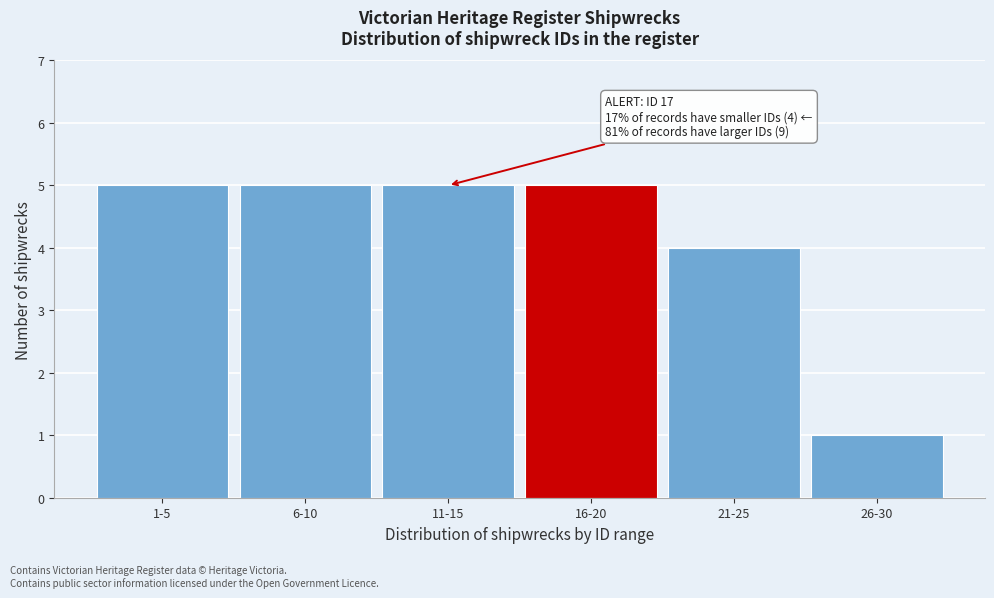

Reading left to right, what are all the values shown in this chart?

1-5=5	6-10=5	11-15=5	16-20=5	21-25=4	26-30=1